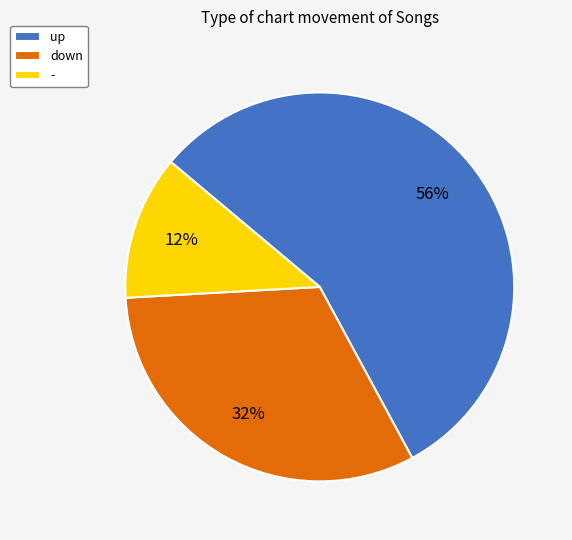

Is up the majority of the pie?

Yes